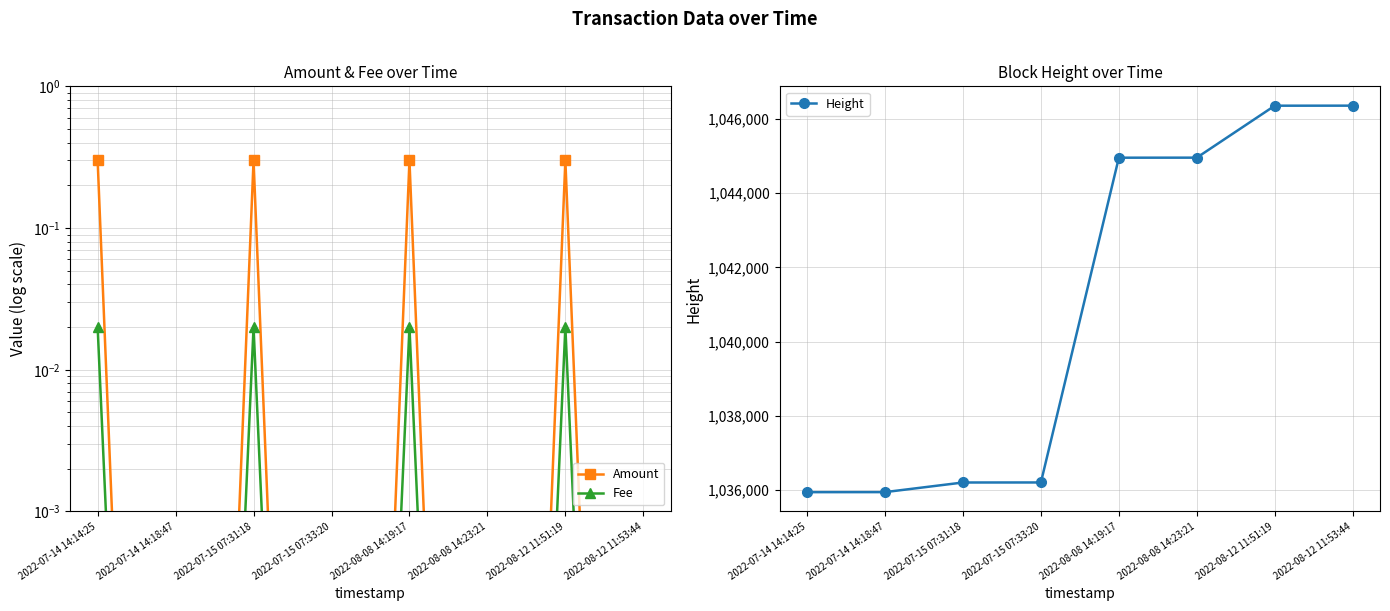

Is the value of Amount at 2022-07-14 14:18:47 greater than the value of Fee at 2022-07-15 07:33:20?

No